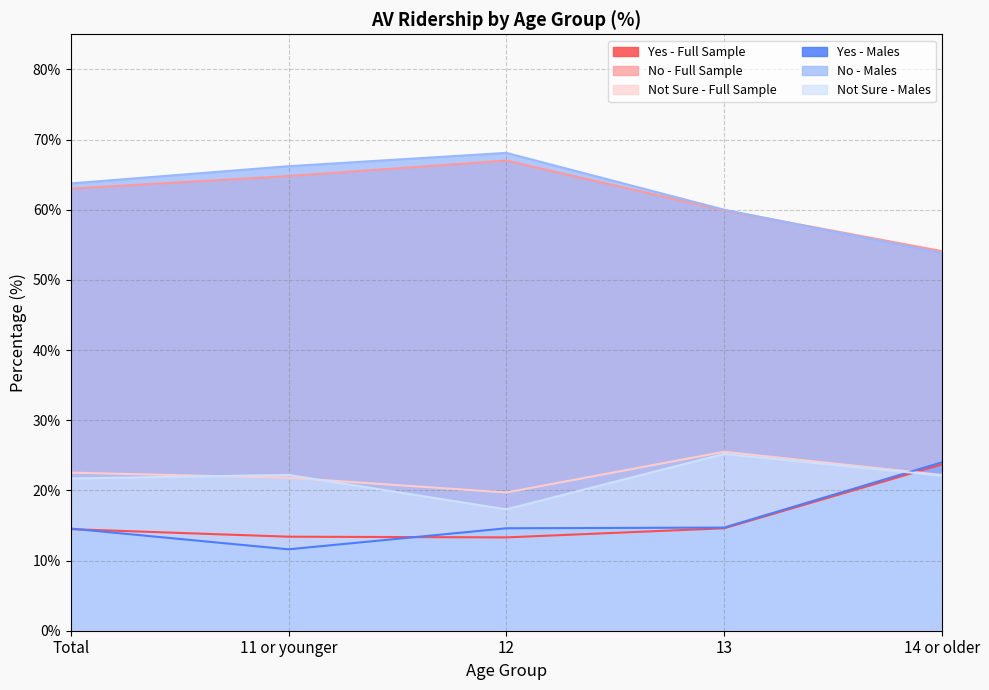

What is the label of the 5th point from the right?

Total